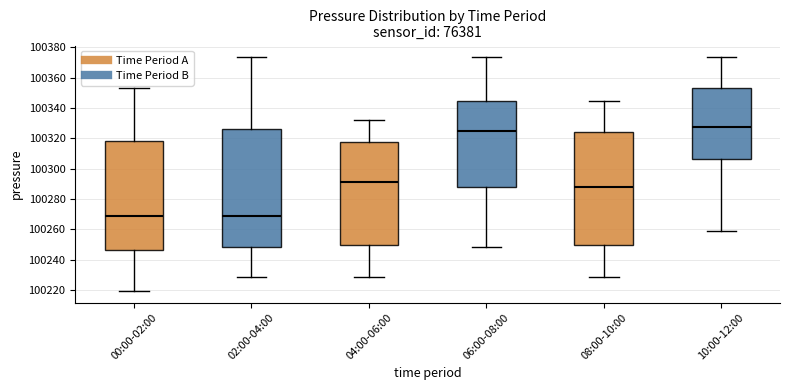

Where does the median line of the box for 04:00-06:00 sit on the y-axis? The values are not printed on the chart, so give them approximately, as read against the axis.

100292